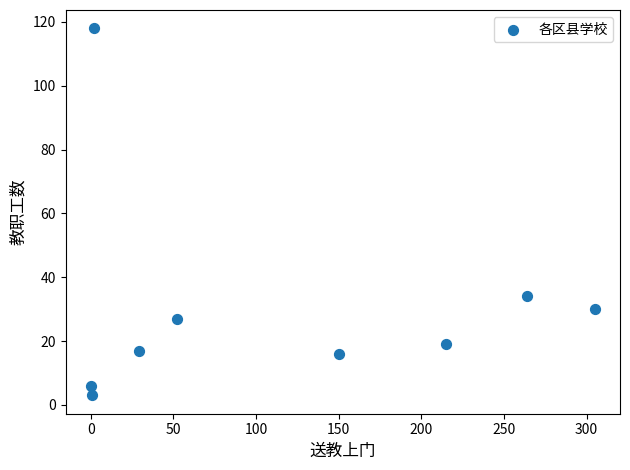

What is the average Y value?

30